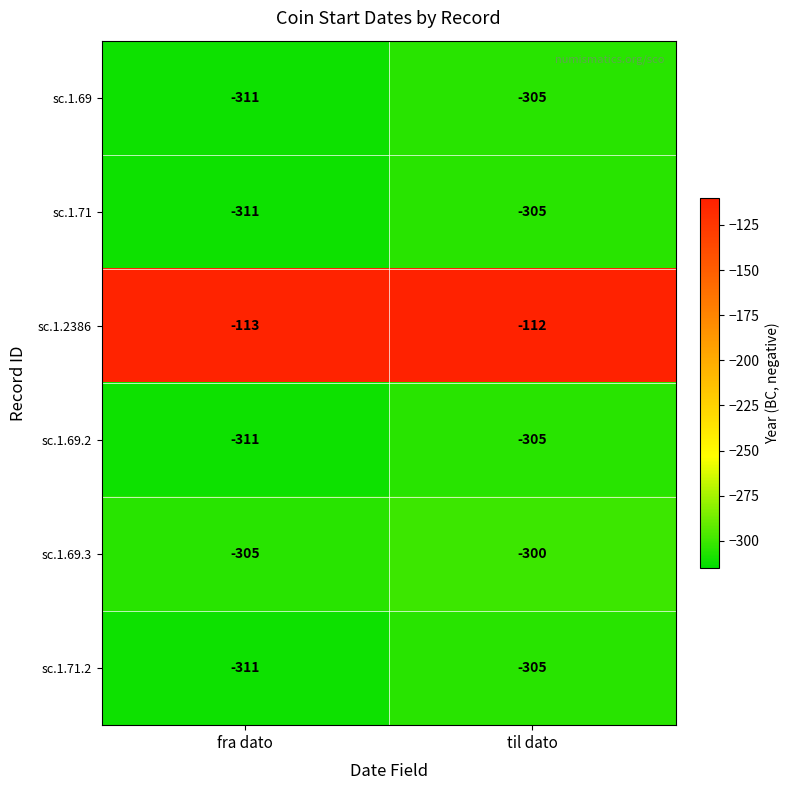

True or false: sc.1.71.2 has a value of -100 at til dato.

False